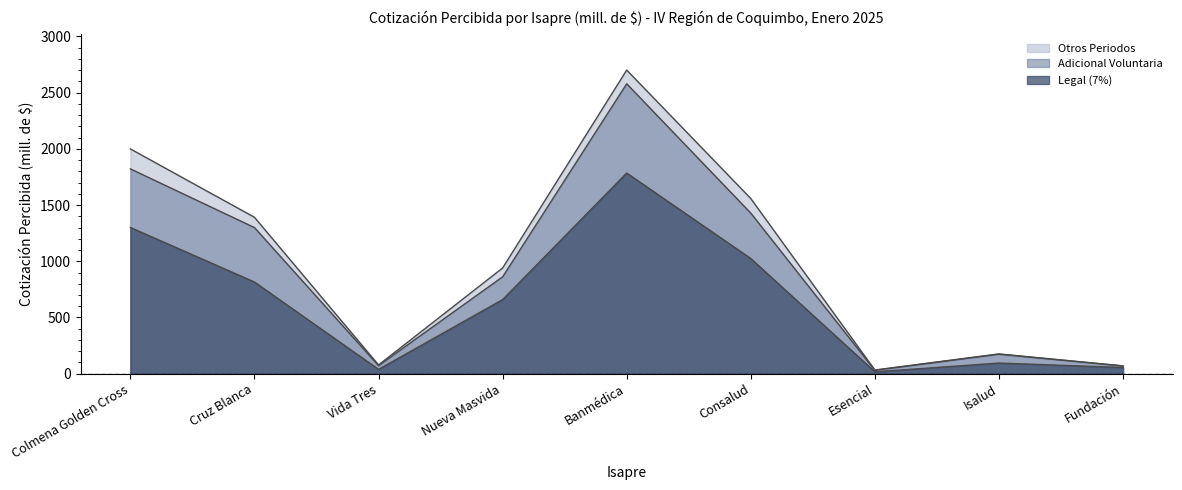

What is the difference between the Legal (7%) values at Colmena Golden Cross and Cruz Blanca?

485.0